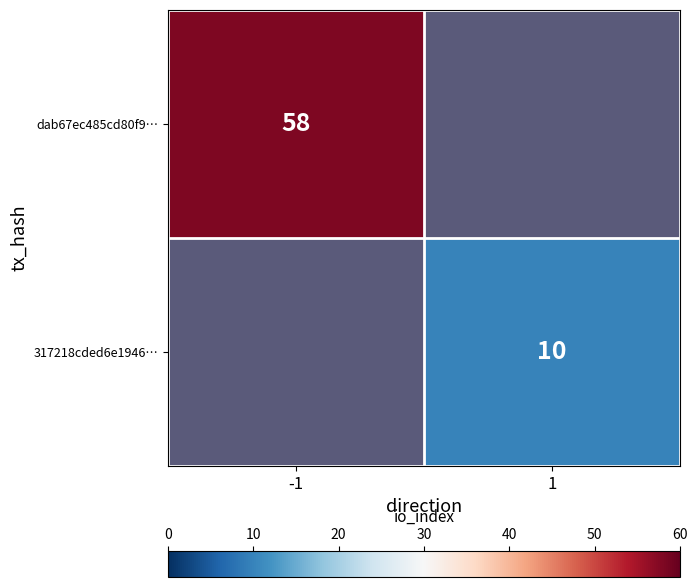

Is it true that dab67ec485cd80f9… equals 21 at -1?

False